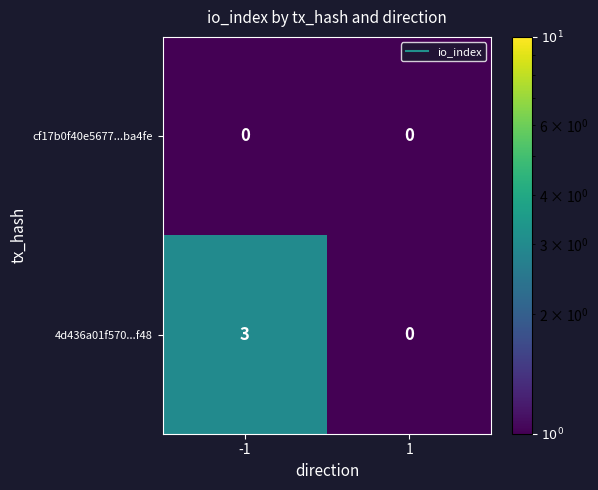

The cf17b0f40e5677...ba4fe series shows 0 at 1. True or false?

True